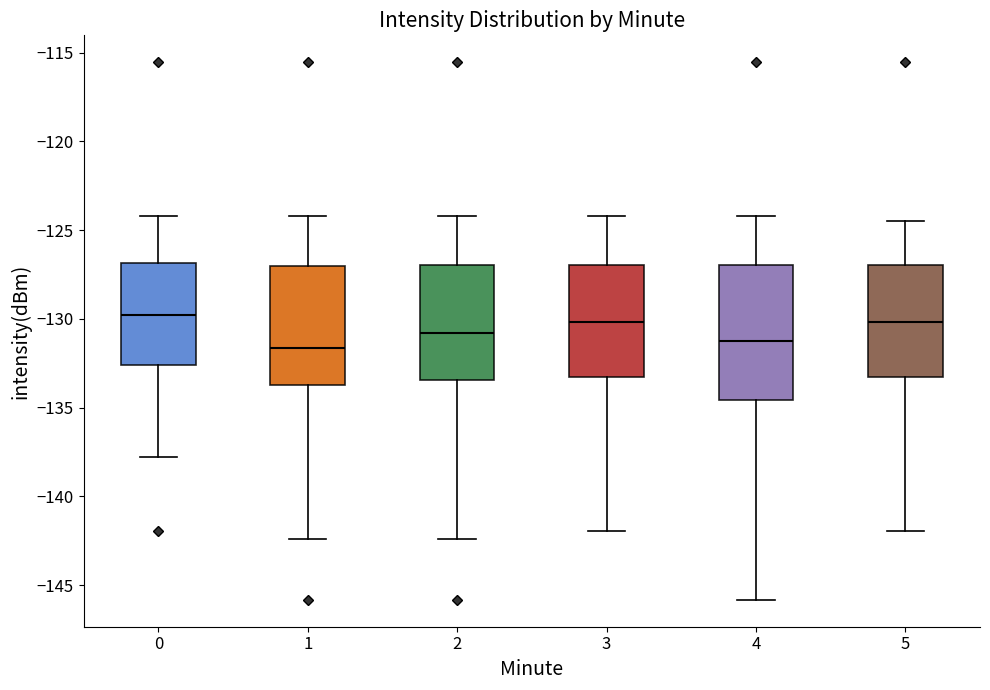

Reading left to right, read every box against the y-axis: the position of its median line, the range the box covers, and the ends of its whiskers. The values are not printed on the chart, so give them approximately, as read against the axis.

0: median -130.0, box -132.5 to -127.0, whiskers -138.0 to -124.0
1: median -131.5, box -133.5 to -127.0, whiskers -142.5 to -124.0
2: median -131.0, box -133.5 to -127.0, whiskers -142.5 to -124.0
3: median -130.0, box -133.5 to -127.0, whiskers -142.0 to -124.0
4: median -131.5, box -134.5 to -127.0, whiskers -146.0 to -124.0
5: median -130.0, box -133.5 to -127.0, whiskers -142.0 to -124.5